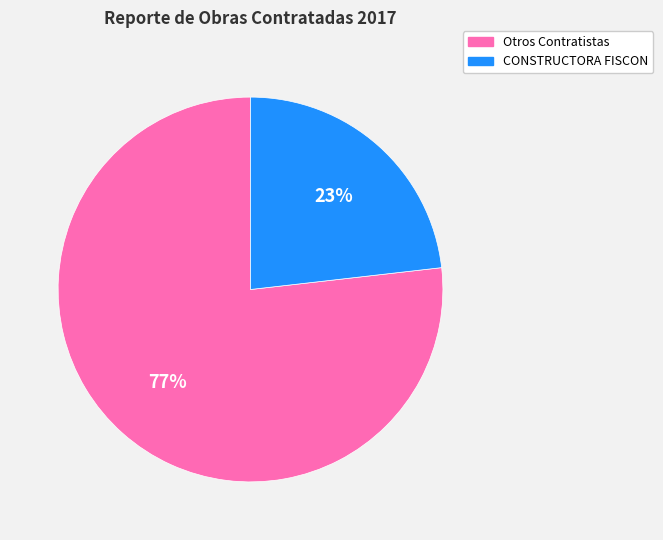

What is the ratio of the value at Otros Contratistas to the value at CONSTRUCTORA FISCON?

3.3